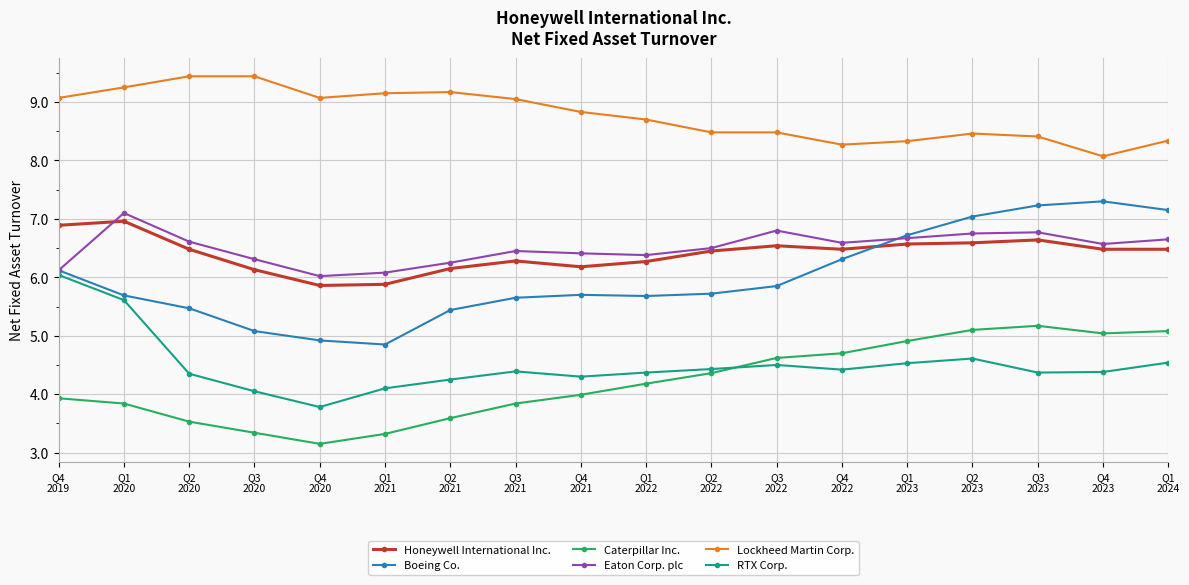

Which series has the largest range (max minus min)?

Boeing Co.